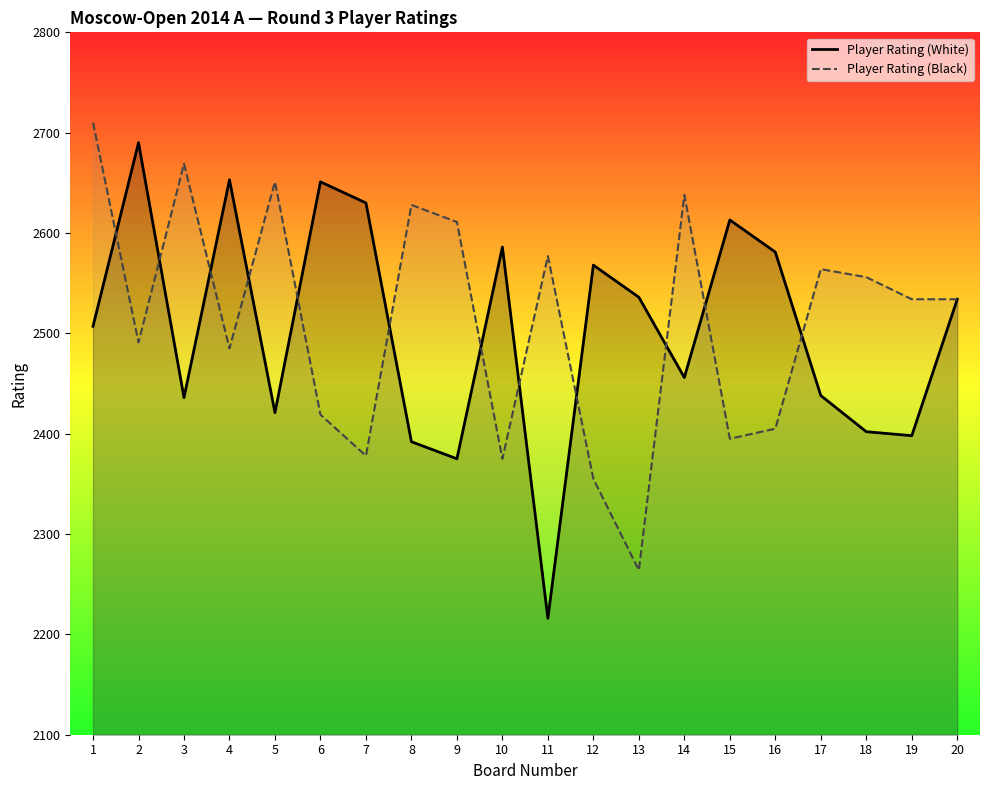

List the series in order of their overall mean, highest first.

Player Rating (Black), Player Rating (White)